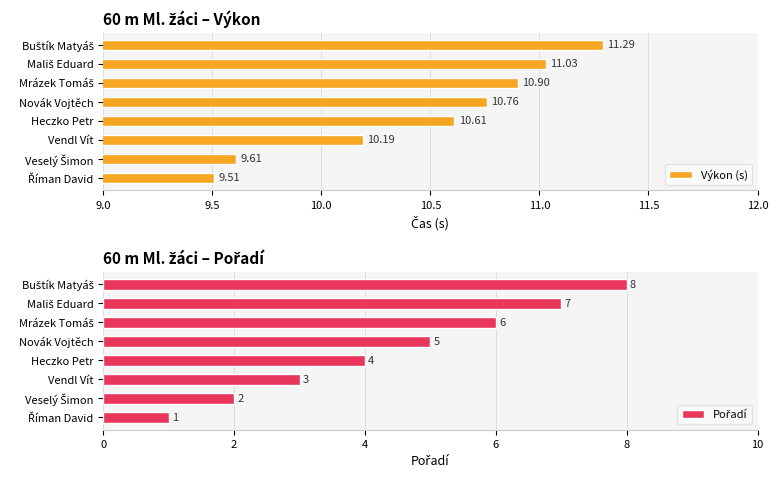

Rank the series by their average value, from highest to lowest.

Výkon (s), Pořadí